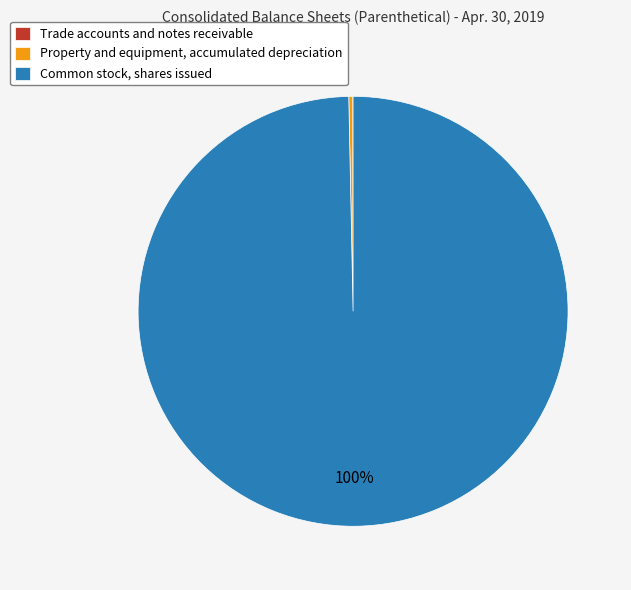

The Common stock, shares issued slice represents 100% of the pie. True or false?

True